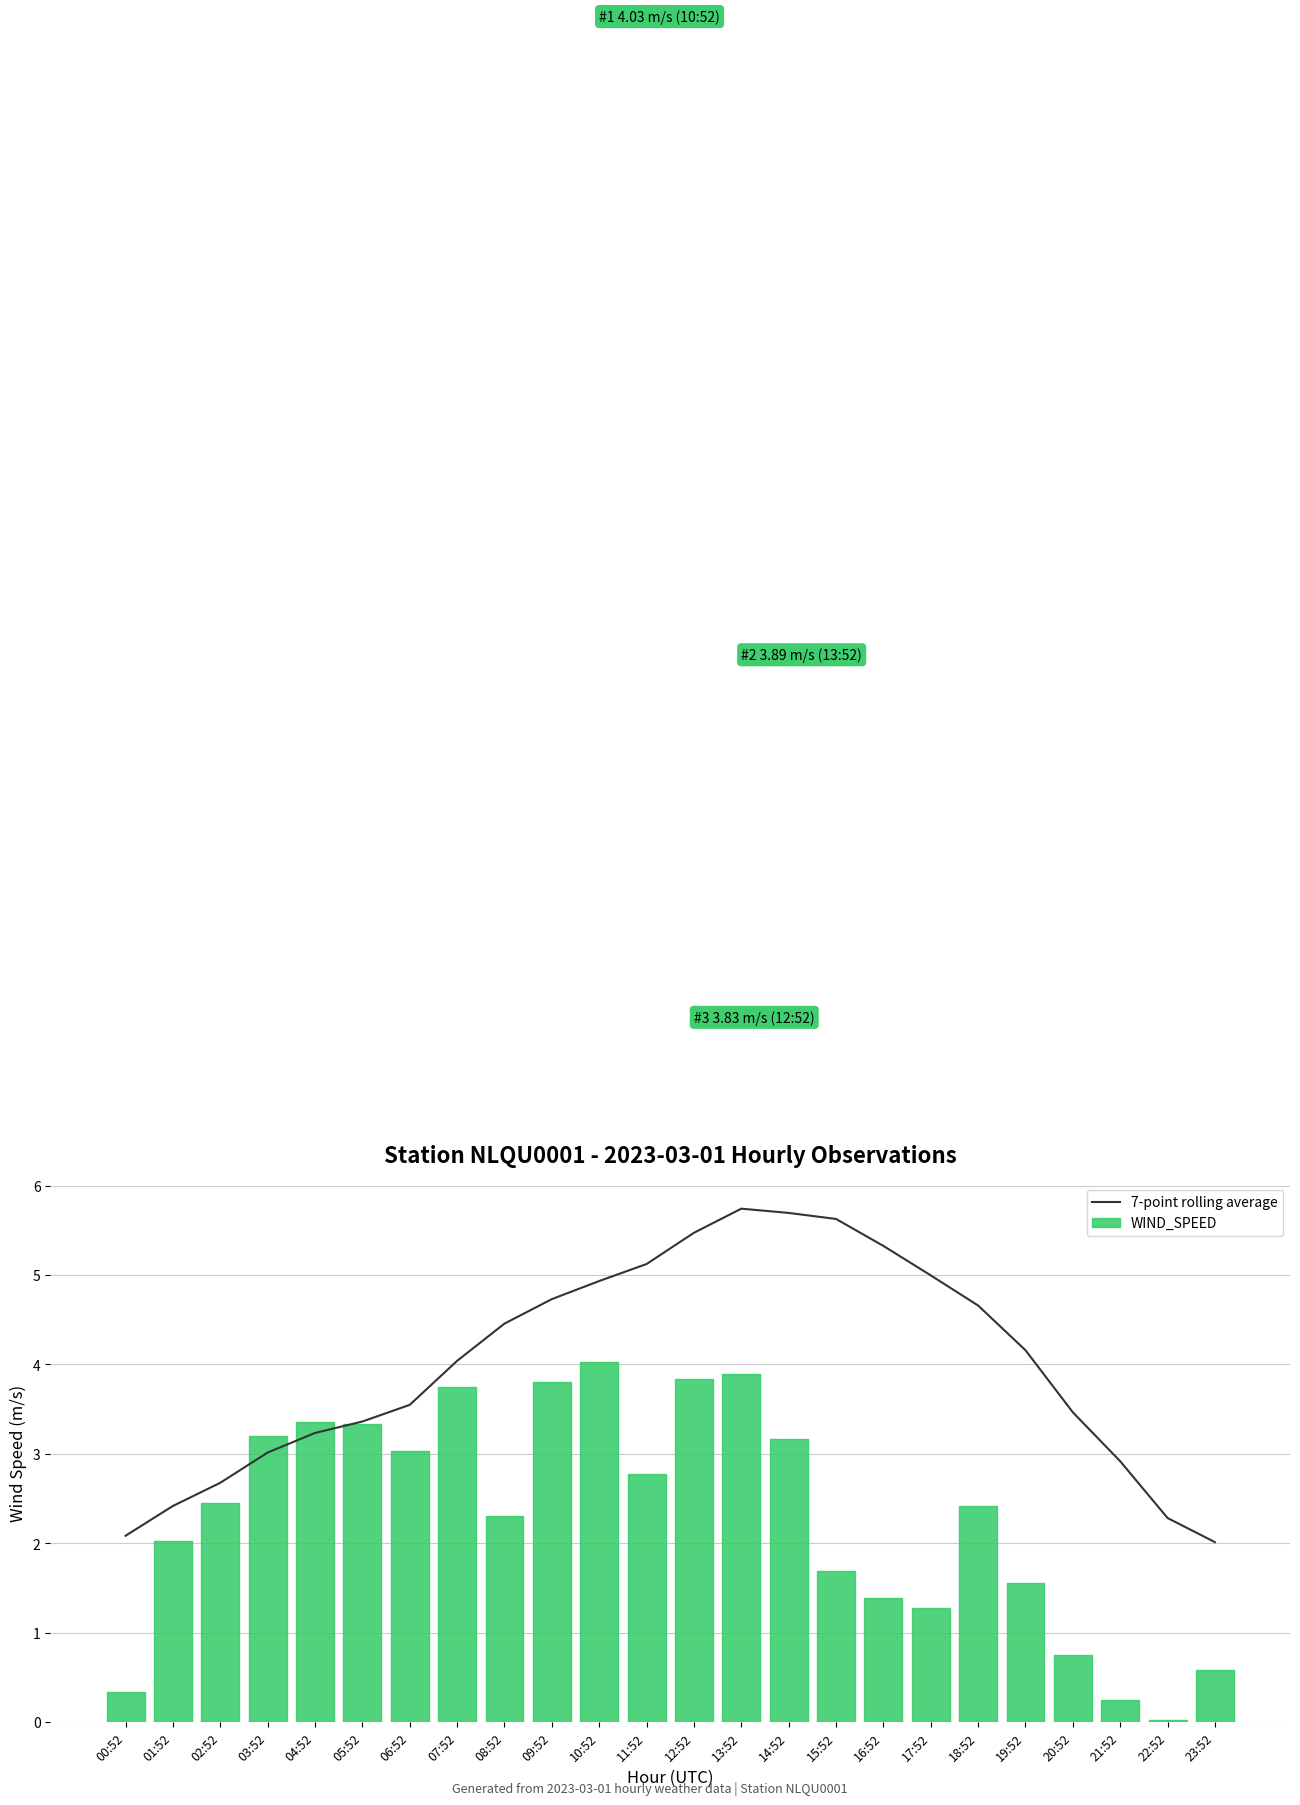

What is the difference between the maximum and second lowest values in the WIND_SPEED series?

3.8